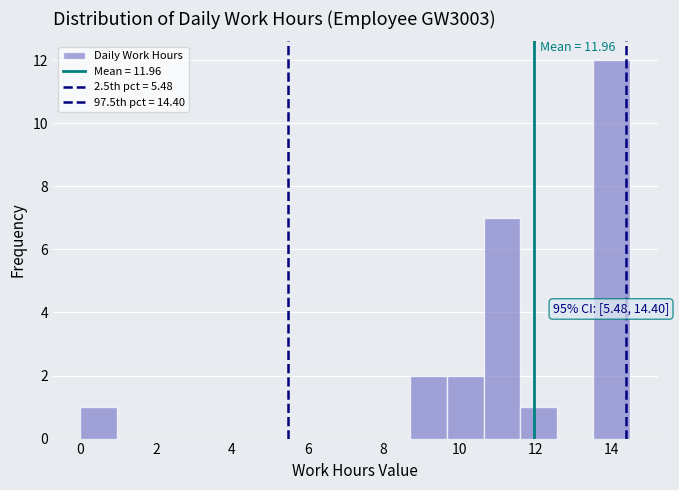

Which range on the x-axis has the tallest bar?

13.6 to 14.6